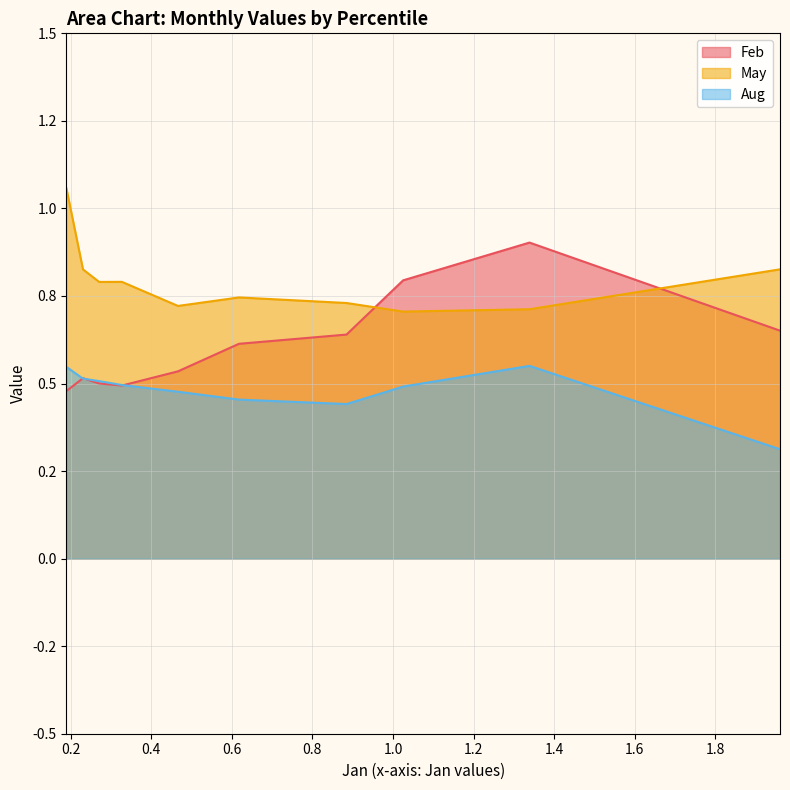

How many interior local peaks does the Aug series have?

1